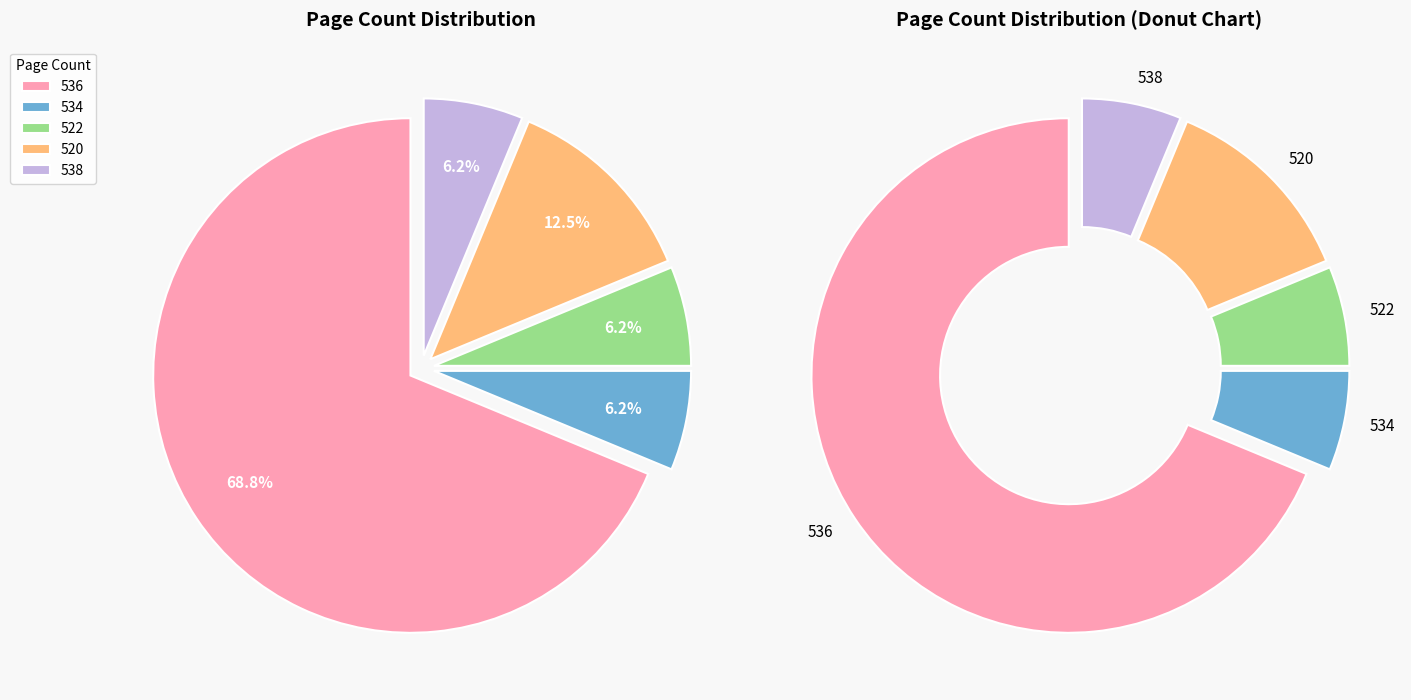

Combined, what portion of the pie is 5 and 534?

12.4%